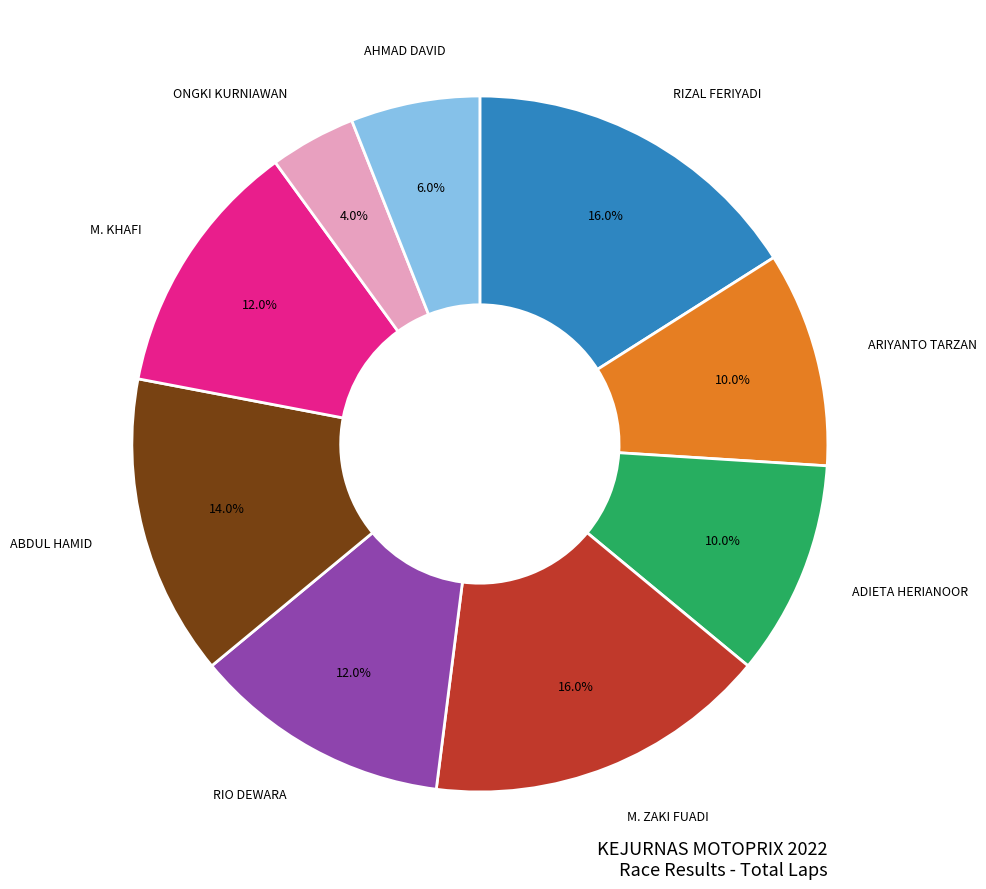

Does any single category account for the majority?

No